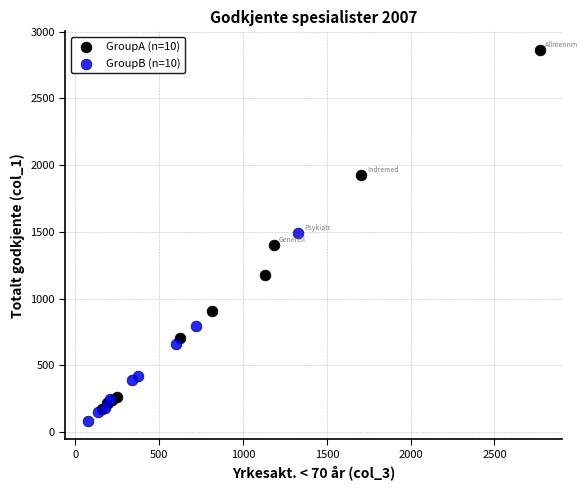

Which series reaches the maximum Y coordinate?

GroupA (n=10)